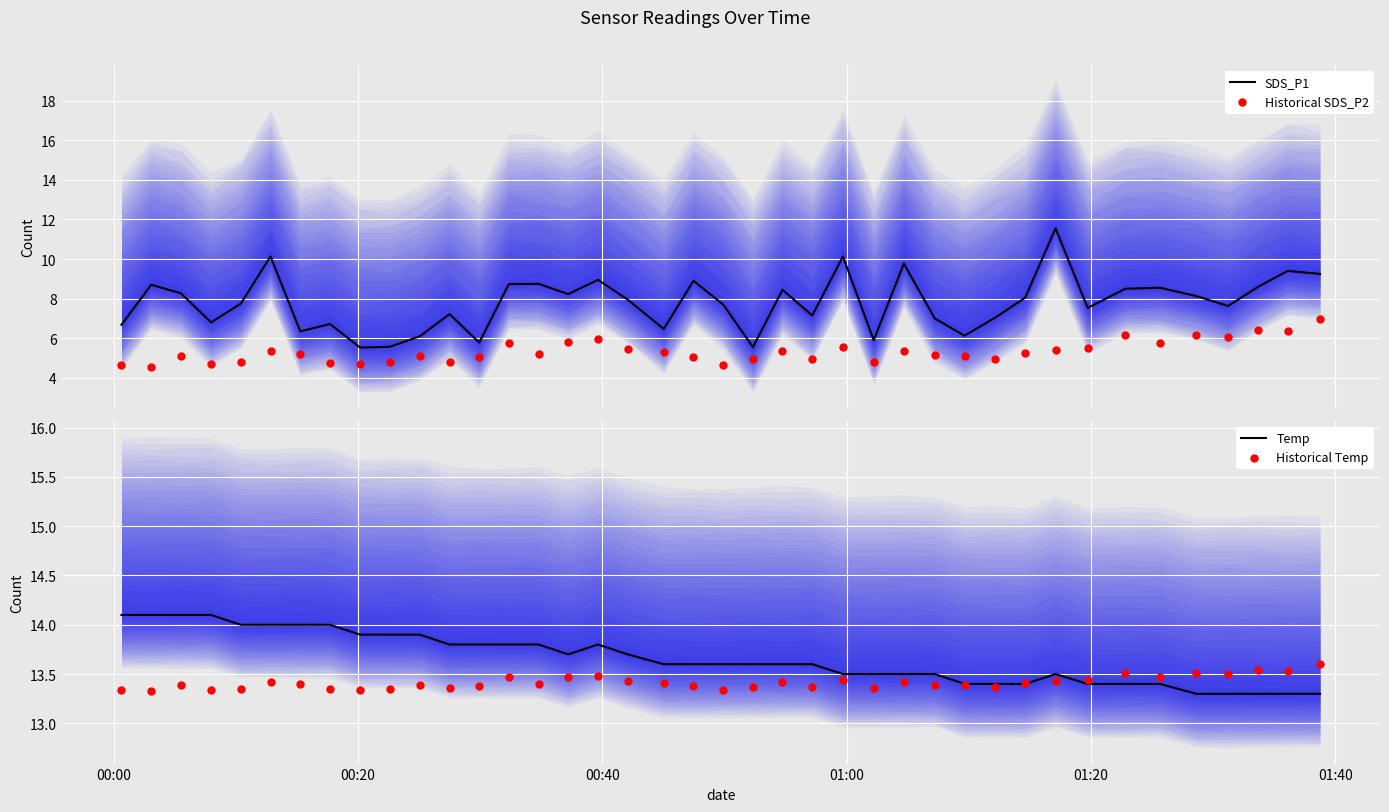

Which series has the largest Y range (max minus min)?

SDS_P1